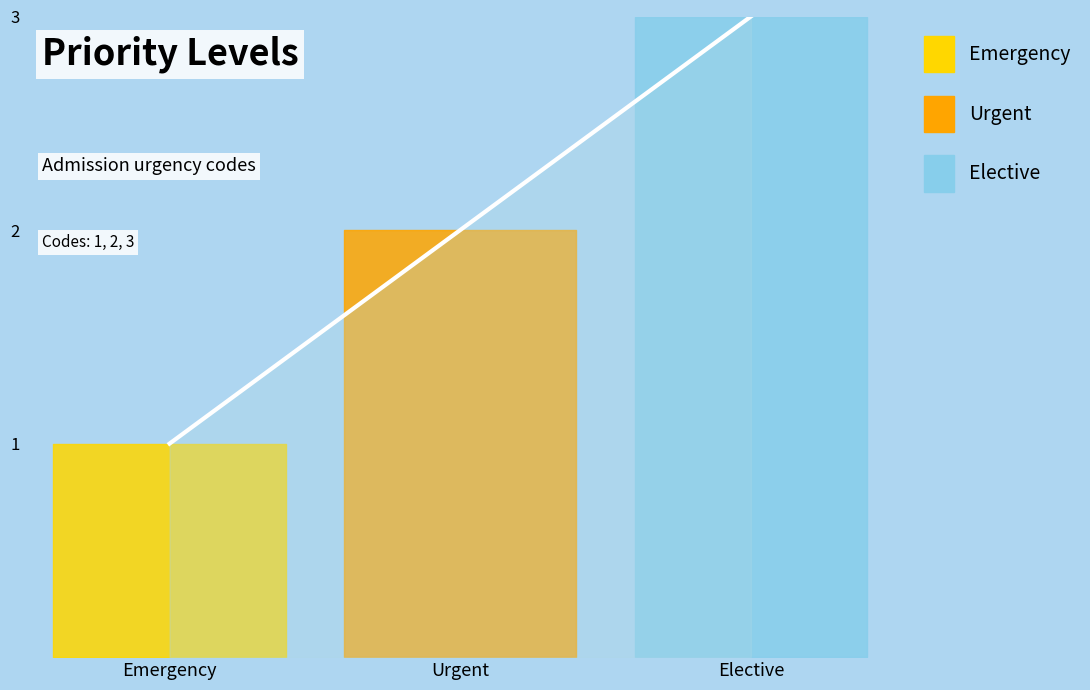

Reading right to left, extract all data points from this chart.

Elective=3	Urgent=2	Emergency=1